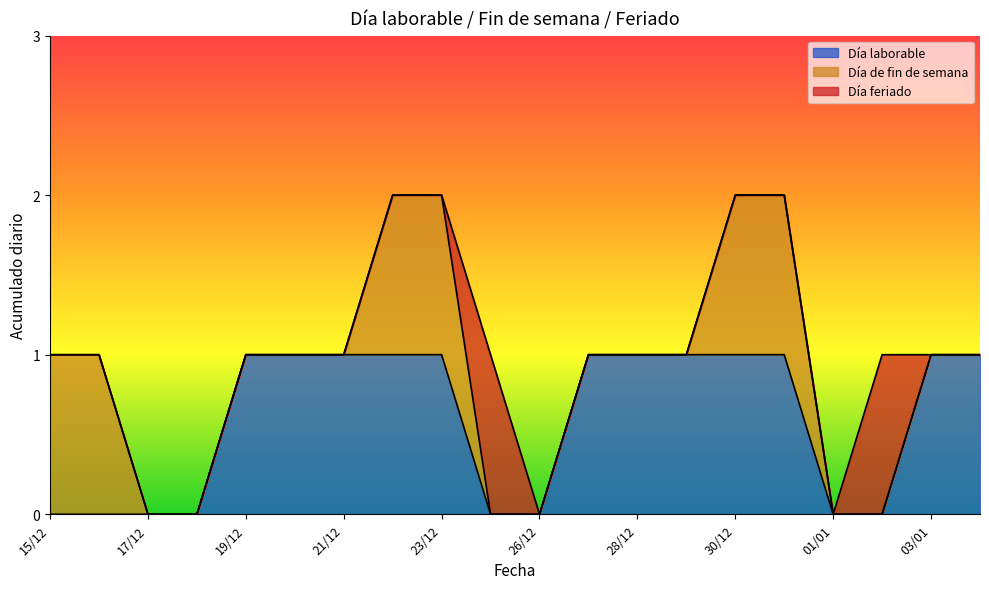

Where is Día feriado nearest to the value 0?

15/12